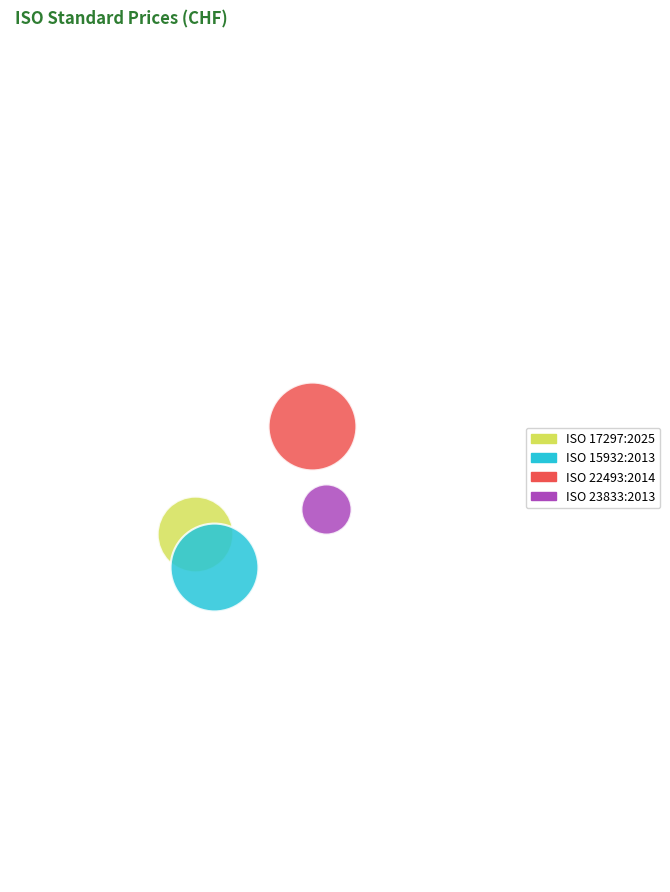

What are all the series names shown in the legend?

ISO 17297:2025, ISO 15932:2013, ISO 22493:2014, ISO 23833:2013